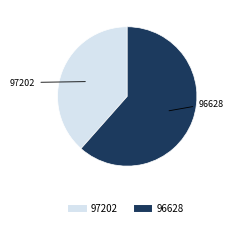

Does 96628 represent more than half of the total?

Yes